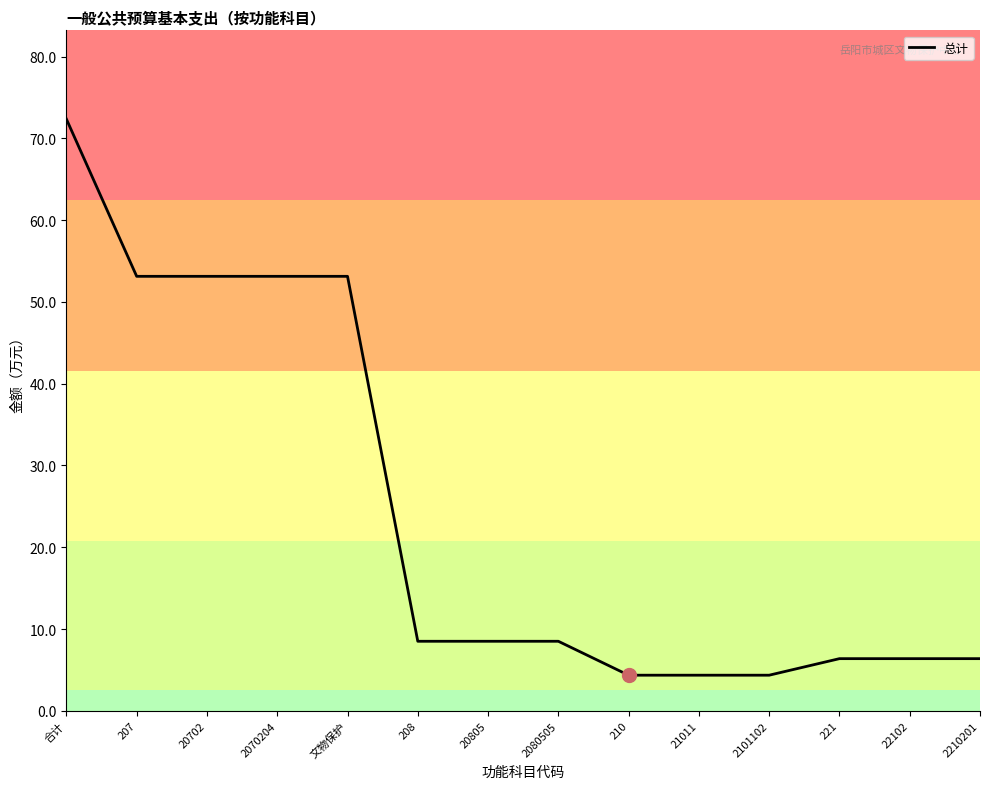

What position from the right is 2080505?

7